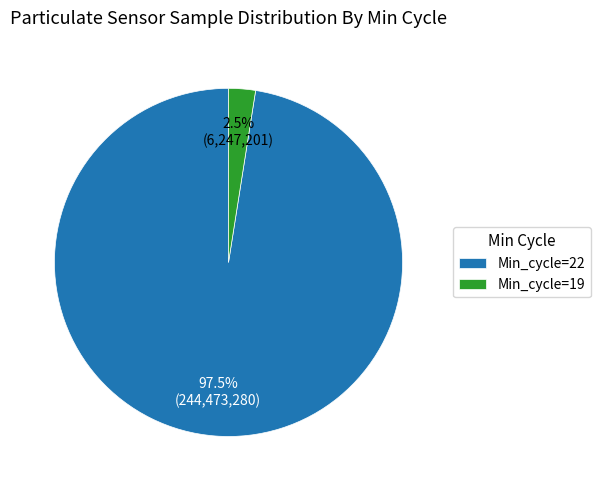

What portion of the pie excludes Min_cycle=19?

97.5%